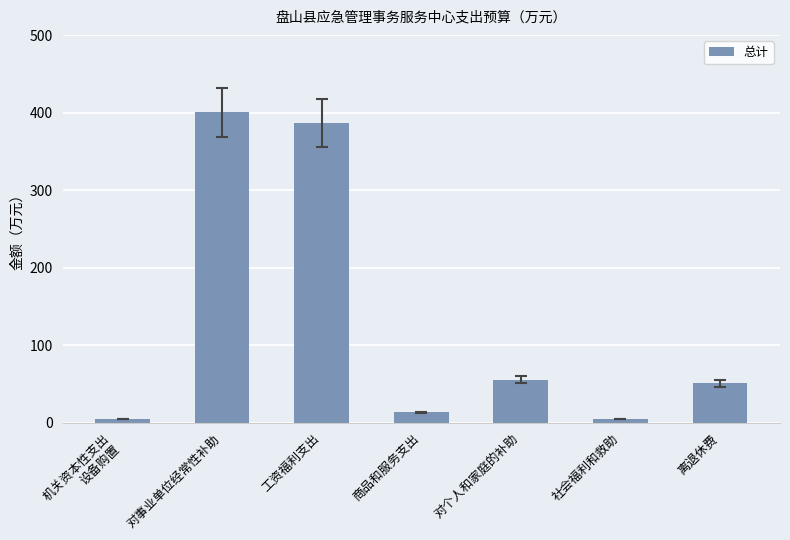

What is the label of the 6th bar from the left?

社会福利和救助